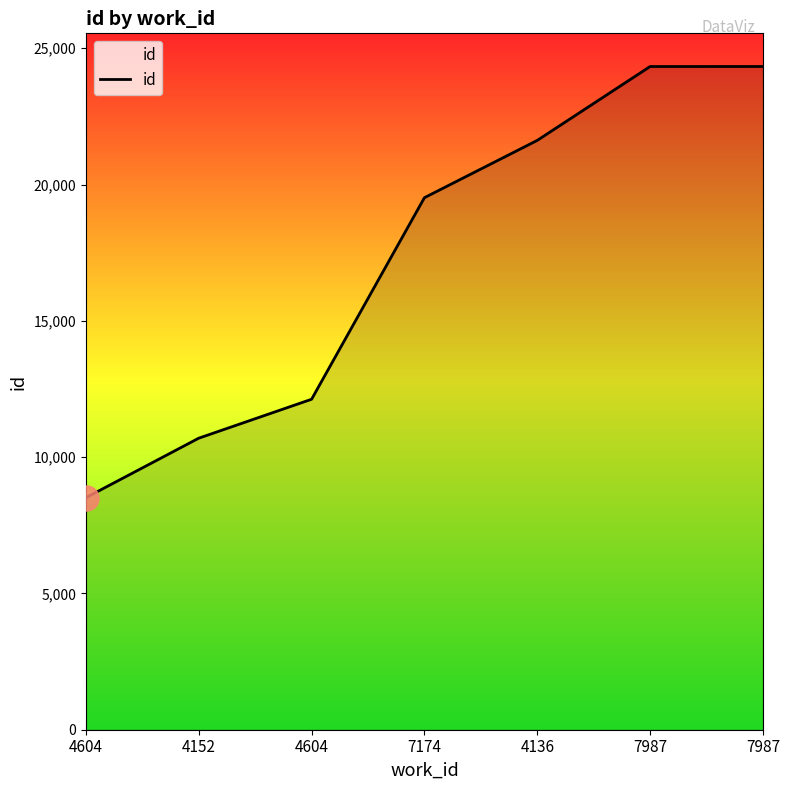

Rank the categories by value from lowest to highest.

4604, 4152, 4604, 7174, 4136, 7987, 7987